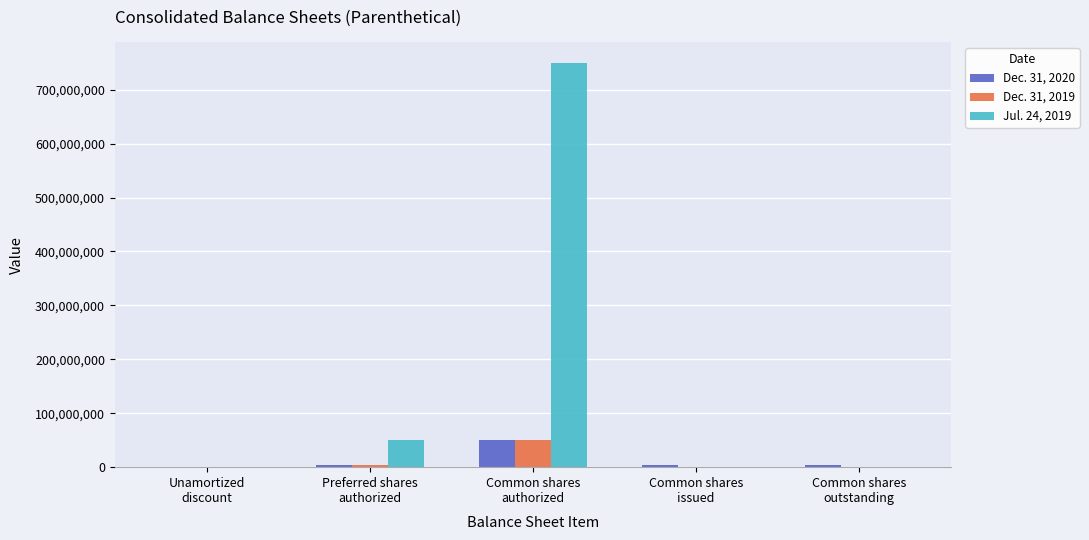

What is the difference between the Jul. 24, 2019 values at Unamortized
discount and Common shares
authorized?

750000000